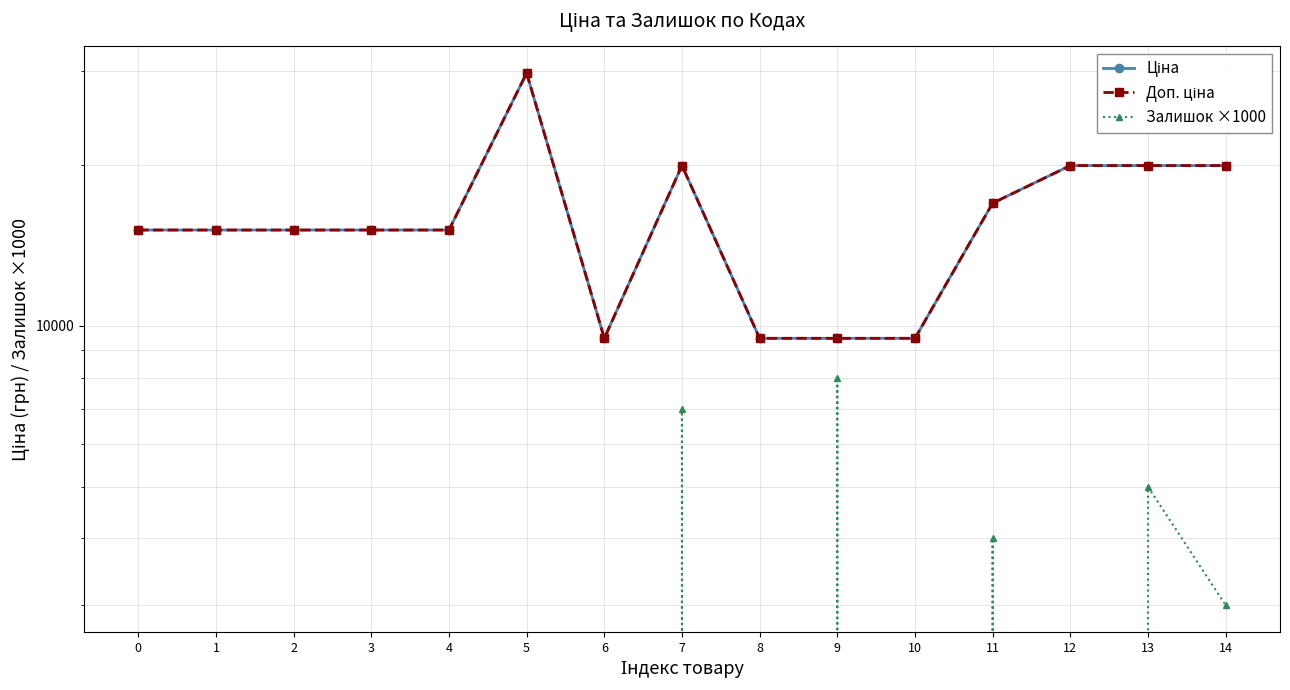

What is the maximum value shown in the chart?

29747.2